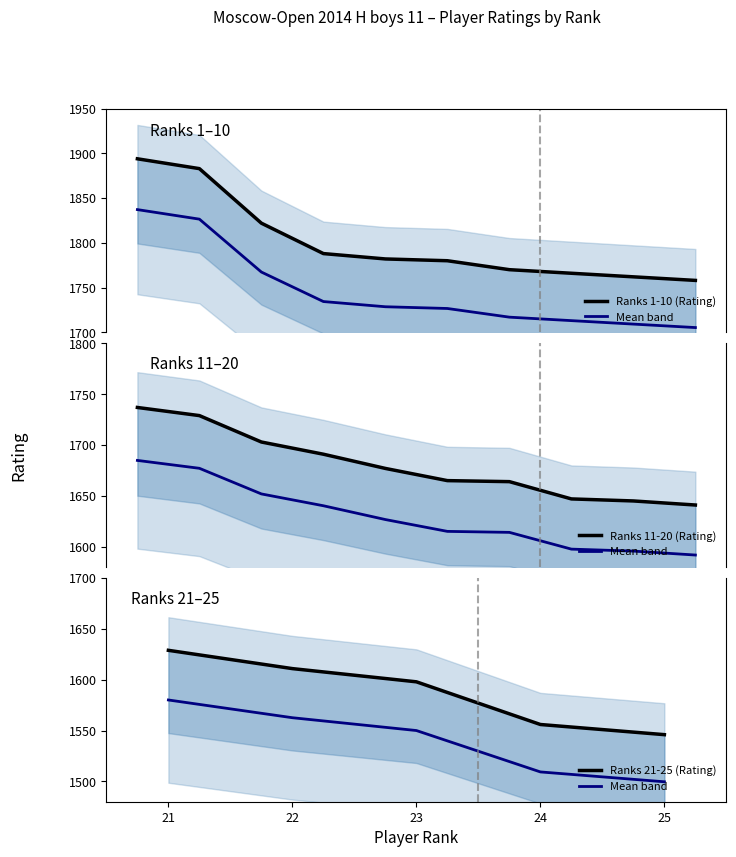

Between 5 and 7, which is larger?

5